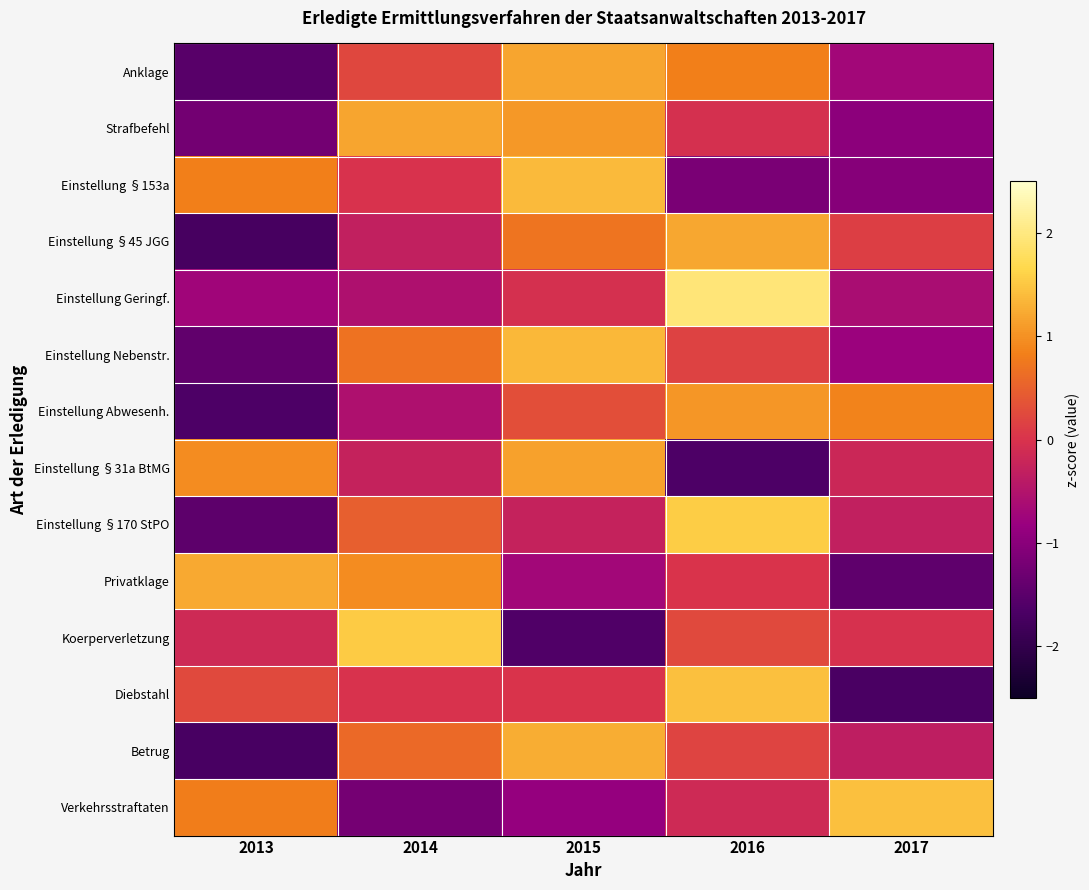

How many distinct data groups are displayed?

14